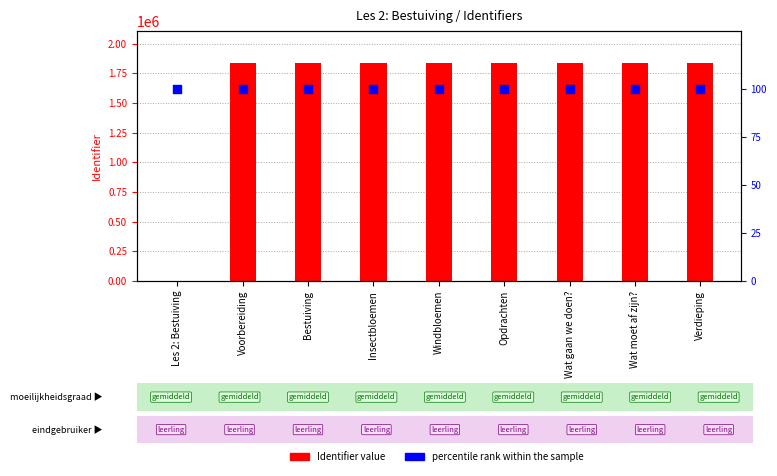

Which series contains the highest Y value?

Identifier